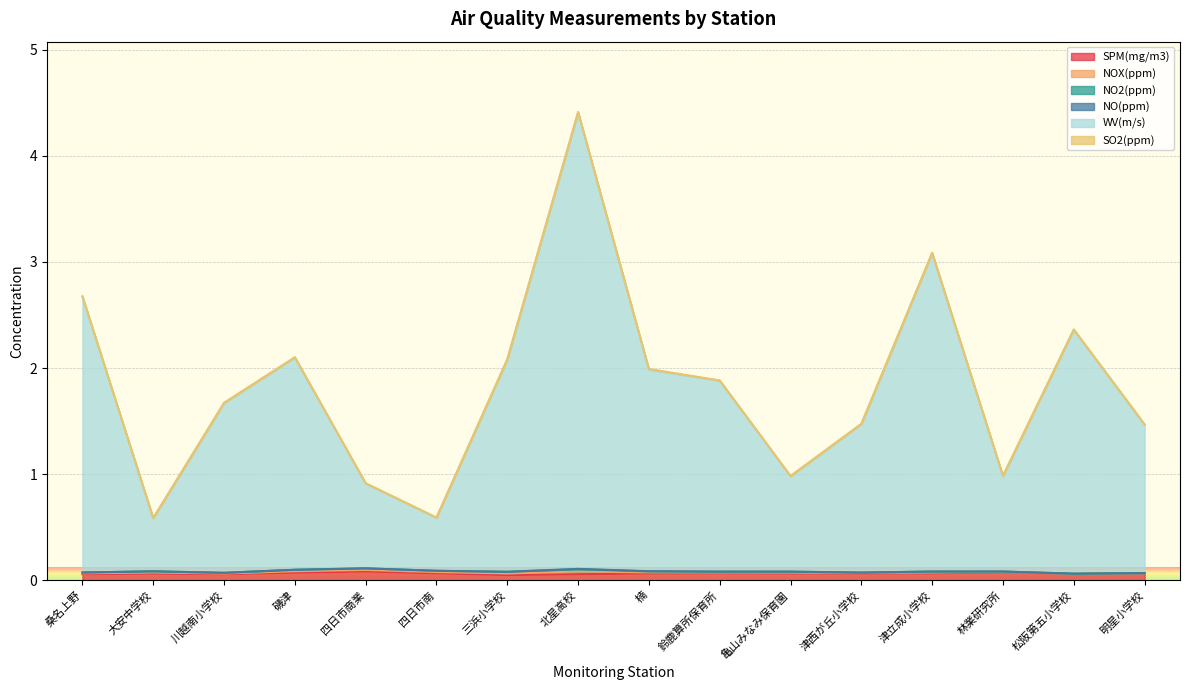

What is the label of the 9th point from the left?

楠